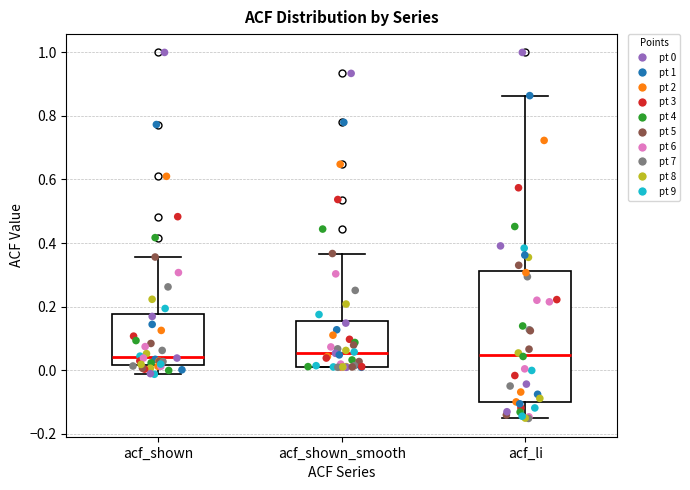

Which box is the tallest, from its lower edge to its upper edge?

acf_li